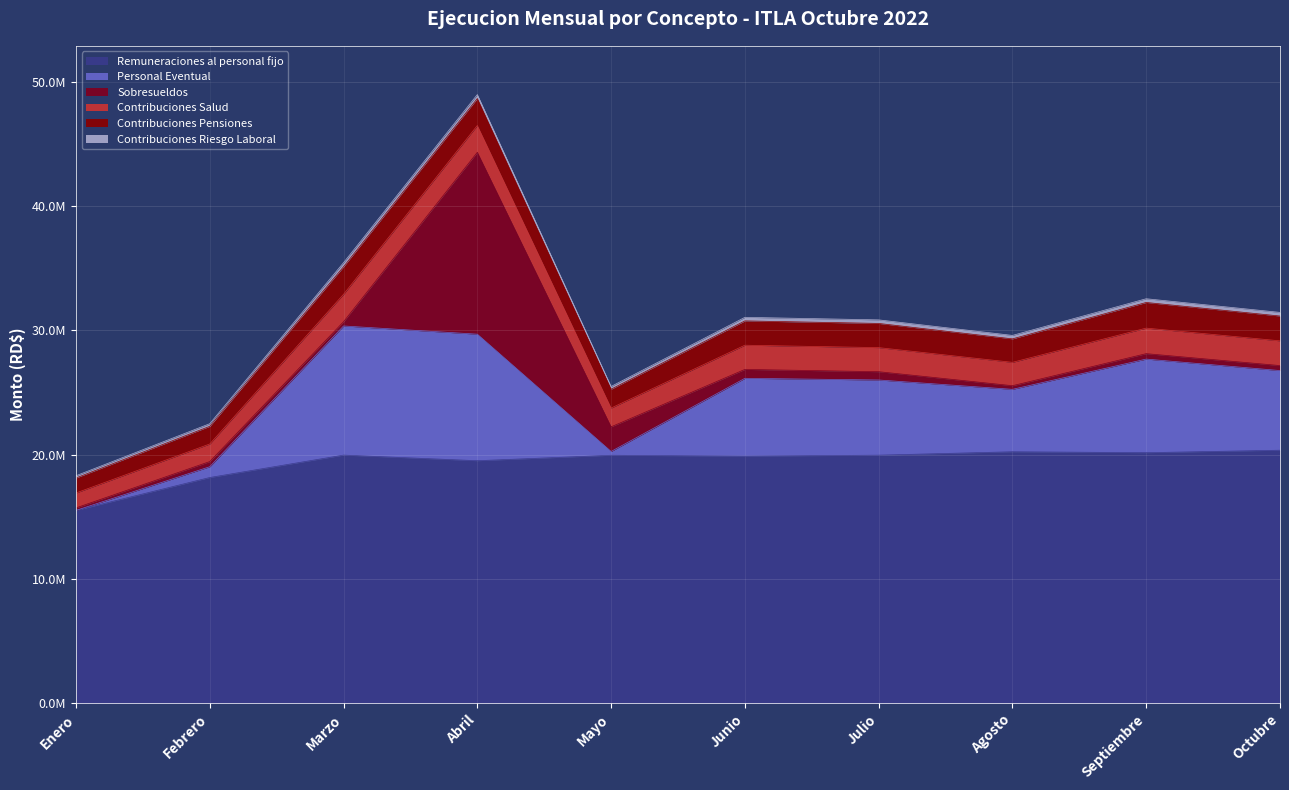

What is the value of the Contribuciones Salud point at the 9th from the left?

2054021.0